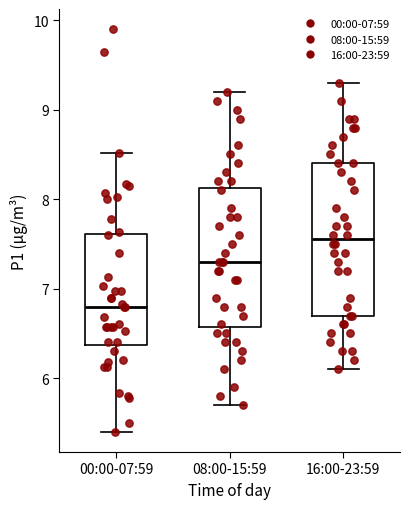

Comparing the boxes themselves (not the whiskers), which one is the tallest?

16:00-23:59